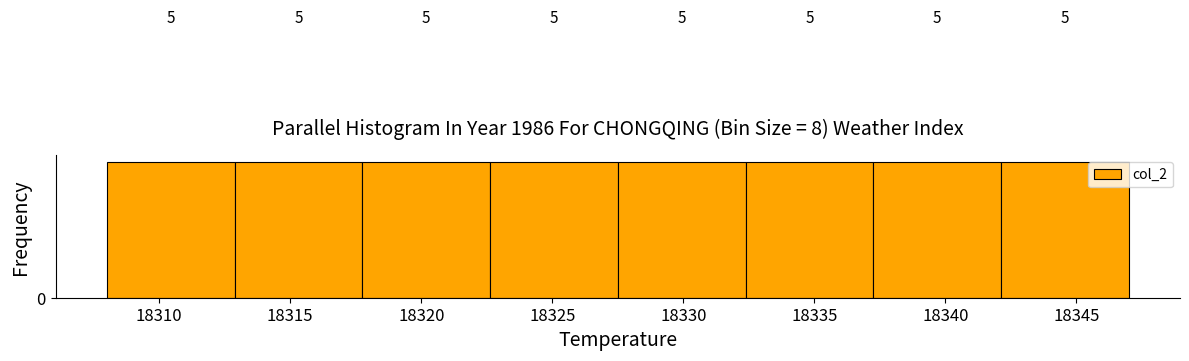

How tall is the bar that spans 18308.0 to 18313.0 on the x-axis? The bar edges are not printed on the chart, so give them approximately, as read against the axis.

5